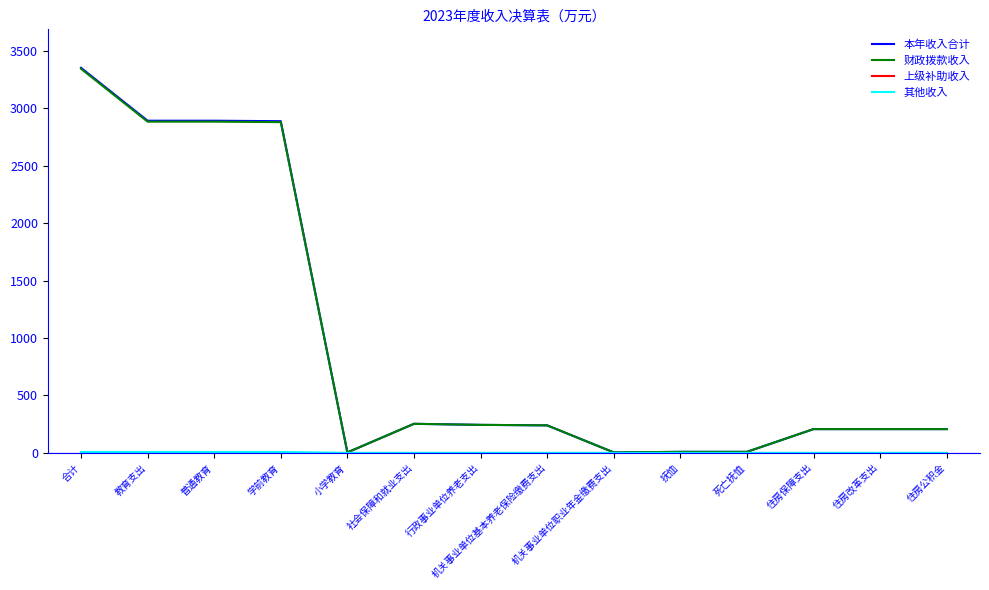

At which category is the sum across all series the highest?

合计